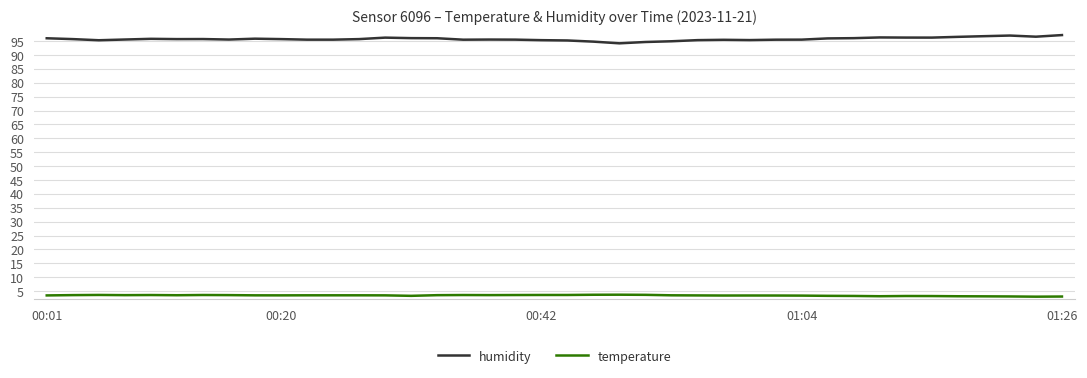

Which series has the largest total across all categories?

humidity